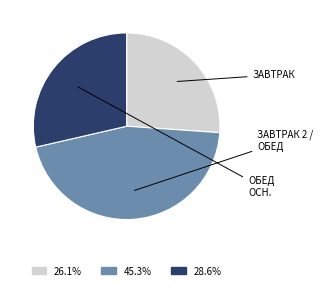

How many segments does this pie chart have?

3